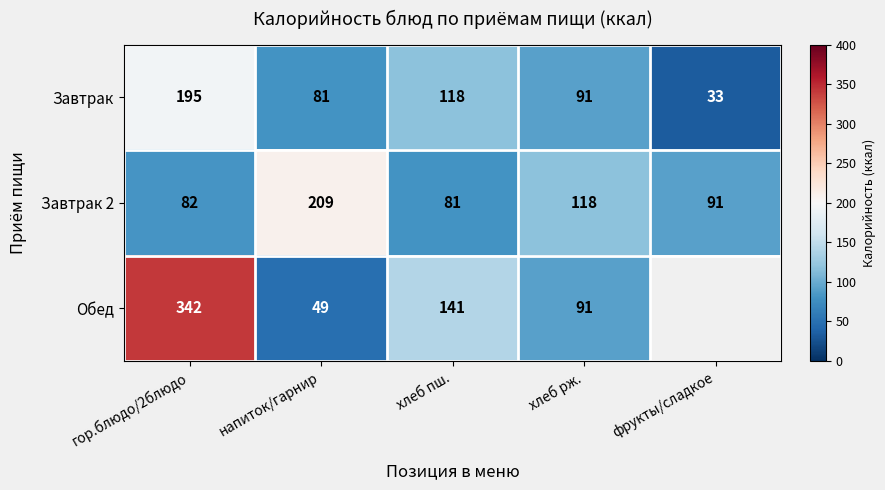

Read the Завтрак 2 value at напиток/гарнир, to the nearest 5.

210